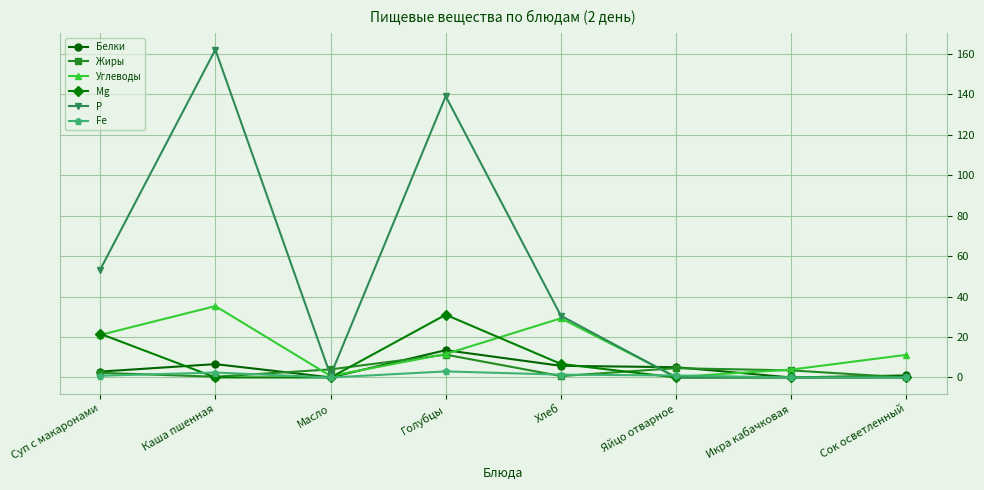

At how many categories does at least one series exceed 72?

2